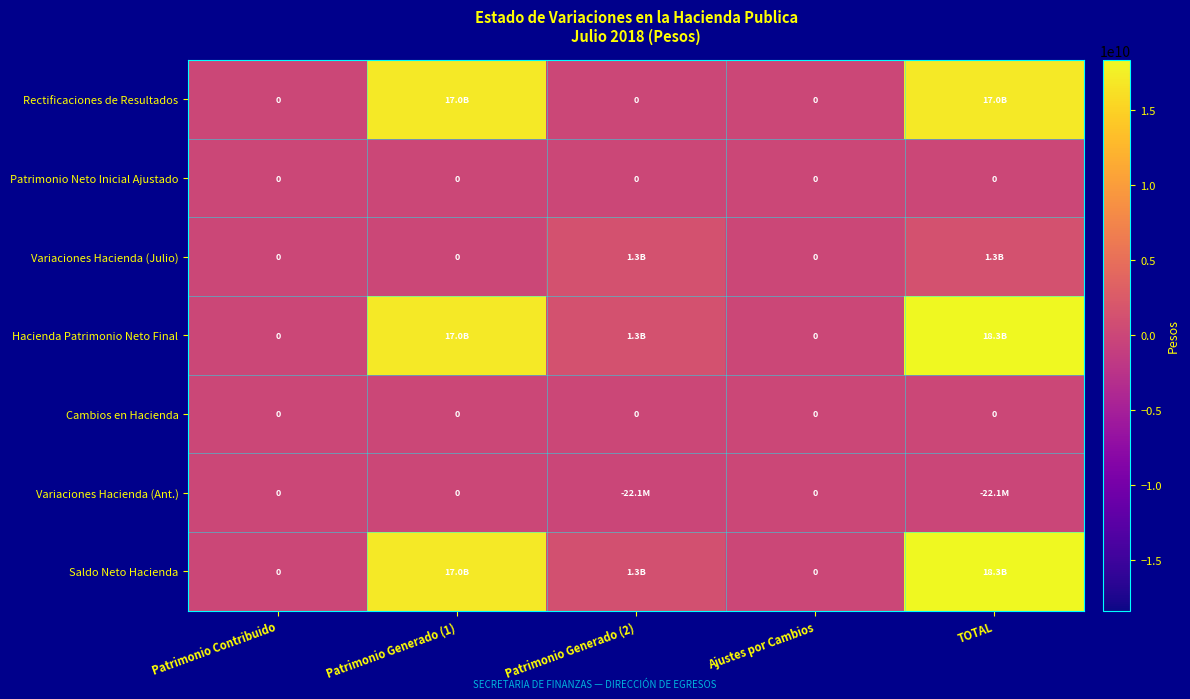

Which category has the lowest value in the Rectificaciones de Resultados series?

Patrimonio Contribuido